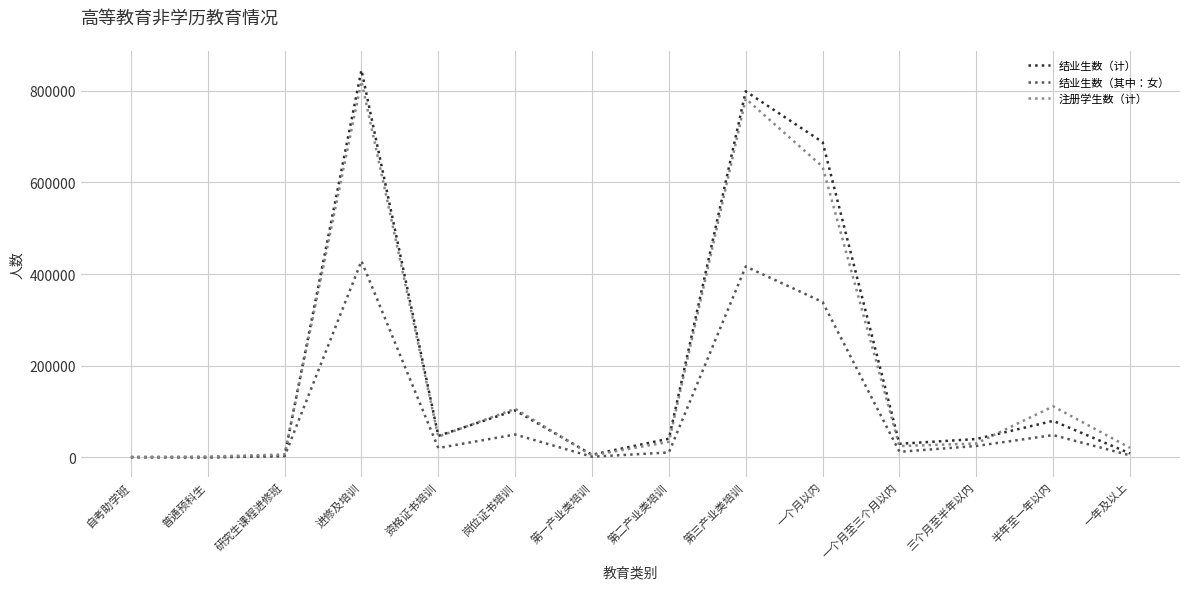

The value of 注册学生数（计） at 进修及培训 is 1303190. True or false?

False